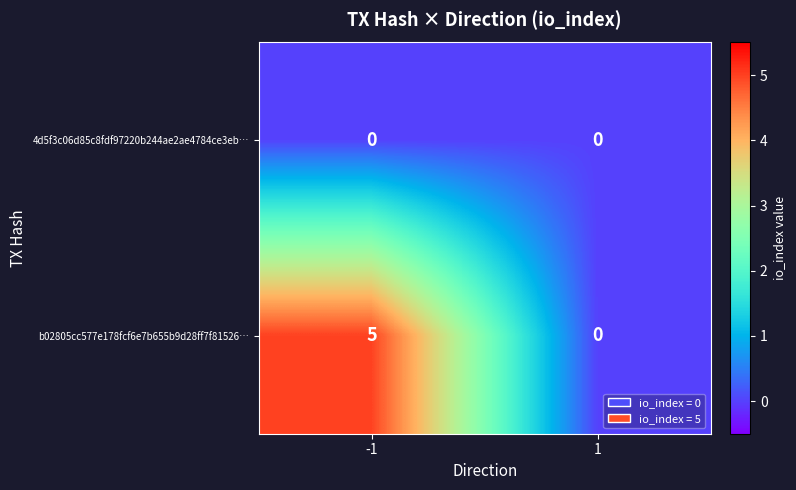

Which label corresponds to the largest value in the chart?

-1